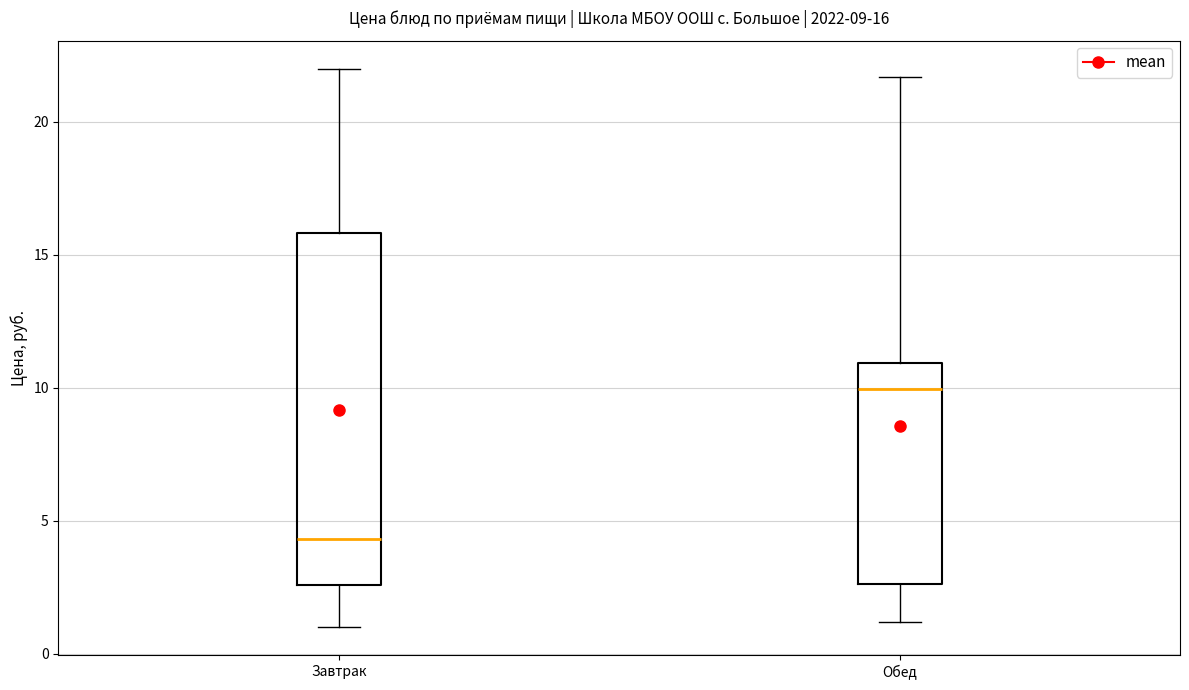

Which box has the lowest median line?

Завтрак